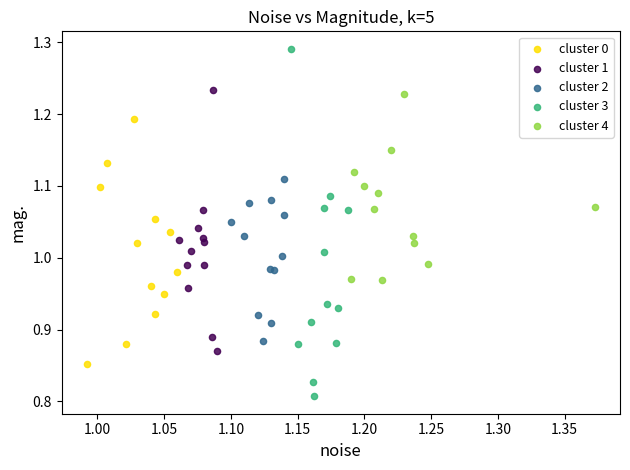

Which series has the widest spread of Y values?

cluster 3